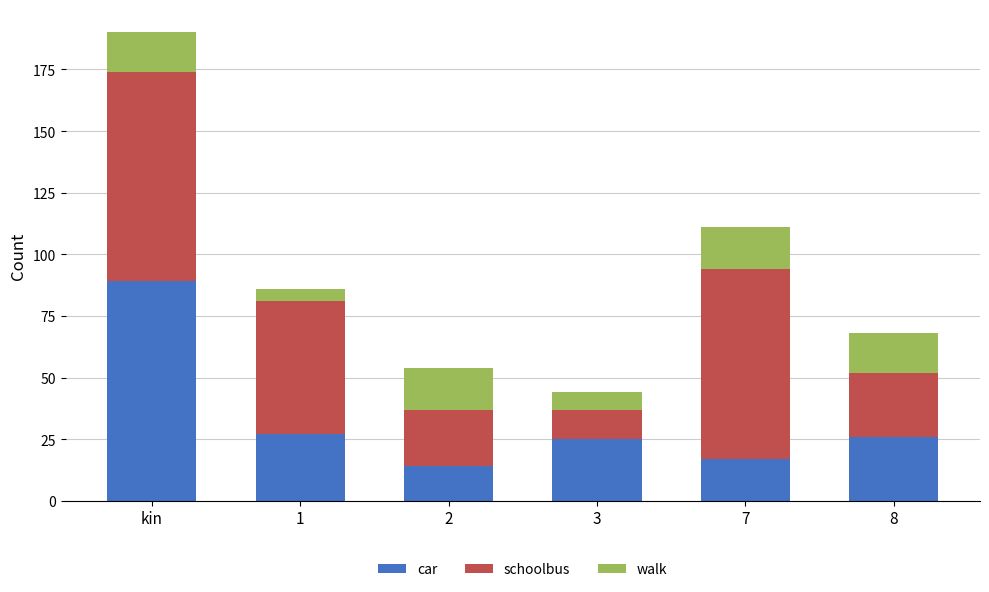

At which label does car reach its peak?

kin